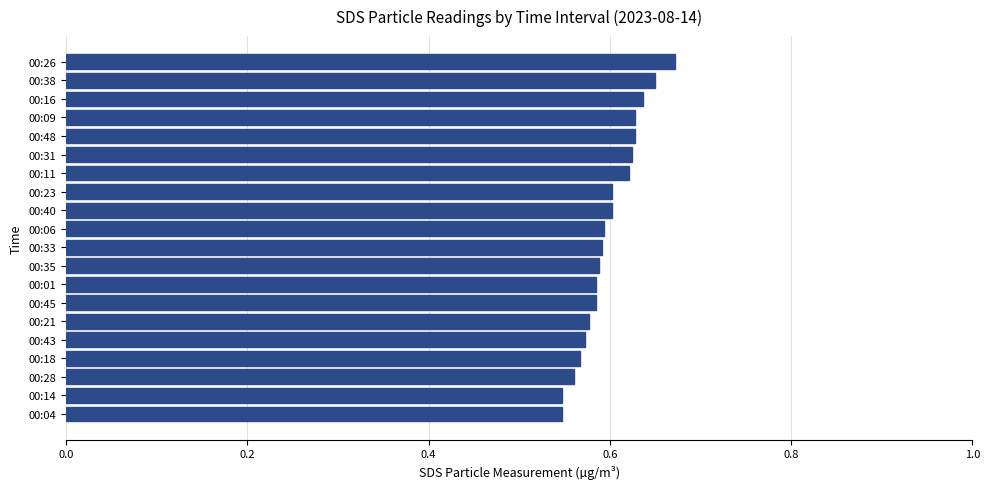

How many values are between 0 and 1?

20